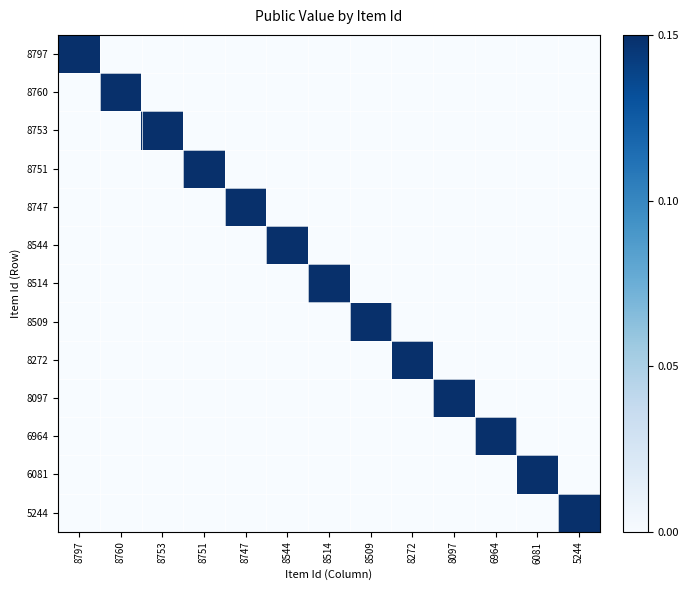

Which series has the largest total across all categories?

8797